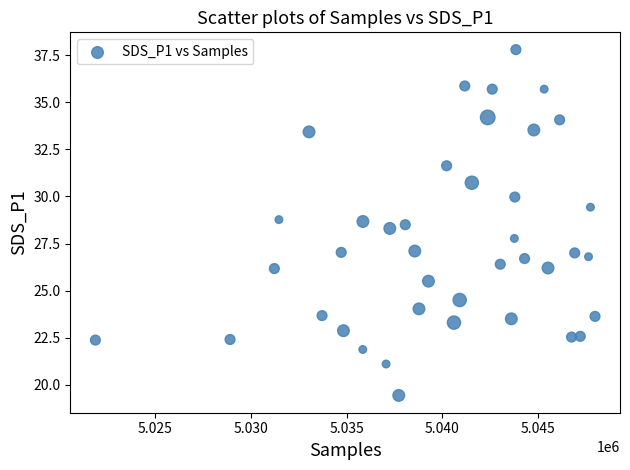

What is the range of Y values (max minus min)?

18.4